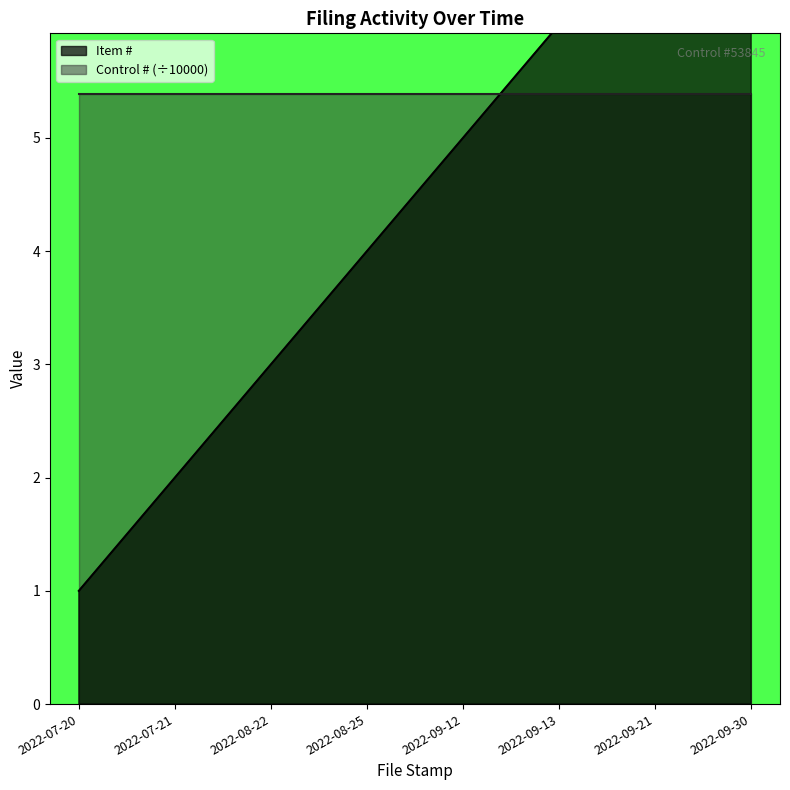

Reading right to left, what are all the values shown in this chart?

8	7	6	5	4	3	2	1